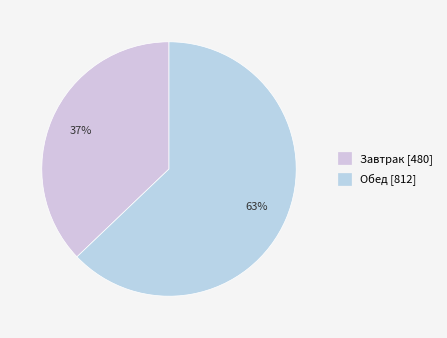

What portion of the pie excludes Завтрак?

62.9%